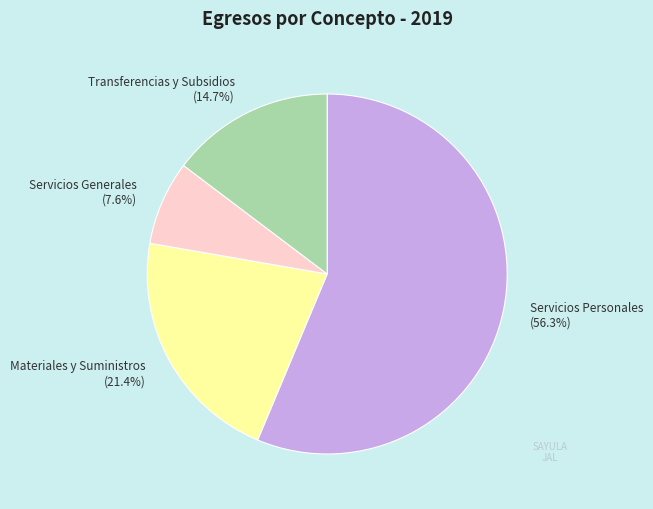

What is the ratio of the value at Servicios Personales to the value at Transferencias y Subsidios?

3.8